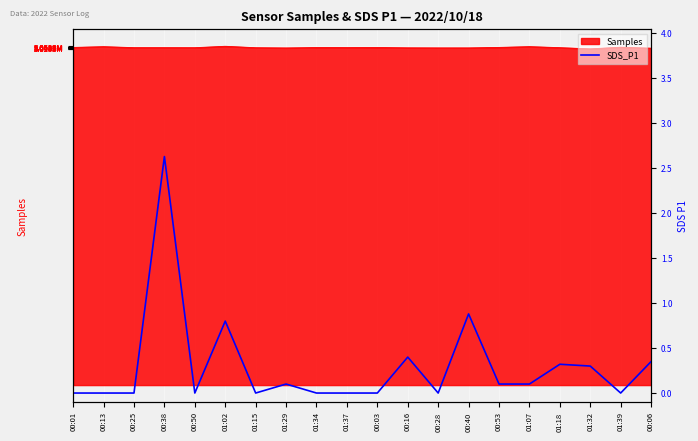

What is the change in value from 01:15 to 00:53?

+0.1